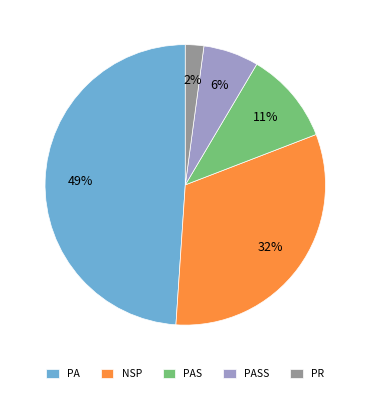

Which has a higher value, PA or PR?

PA